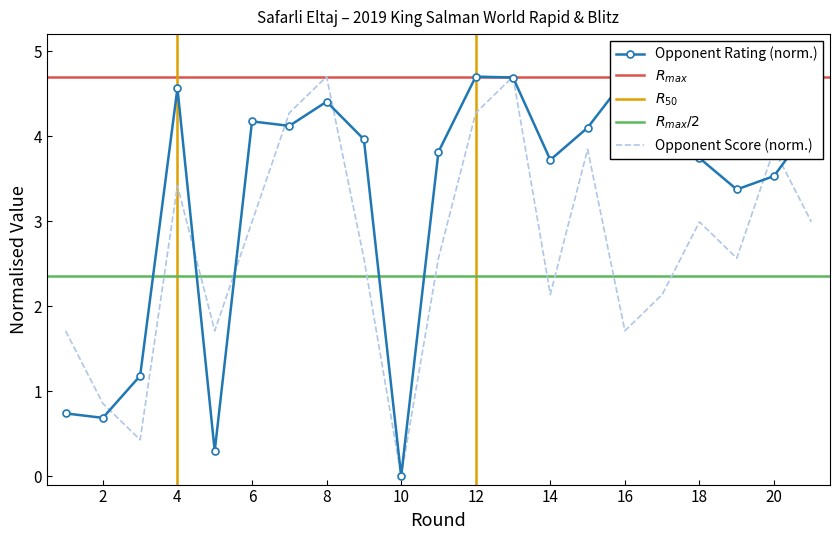

What is the difference between the Opponent Score values at 10 and 6?

3.0